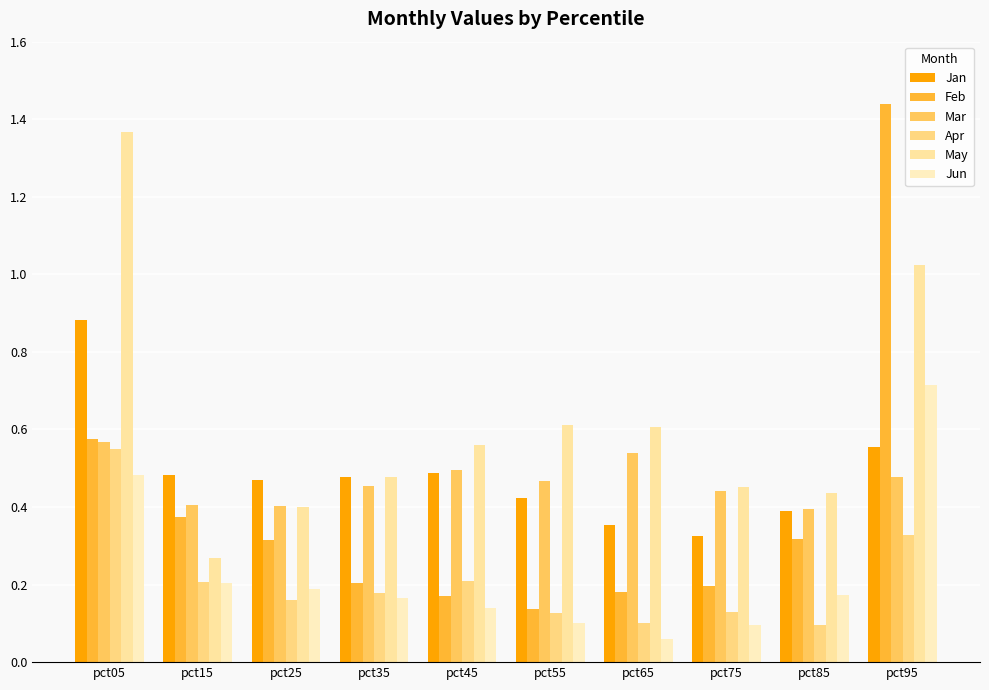

How many series are shown in this chart?

6